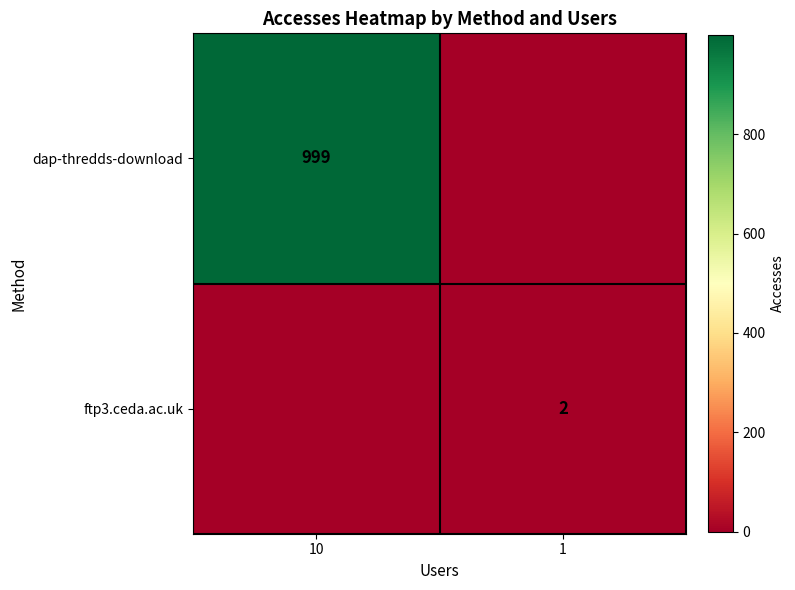

The ftp3.ceda.ac.uk series shows 2 at 1. True or false?

True